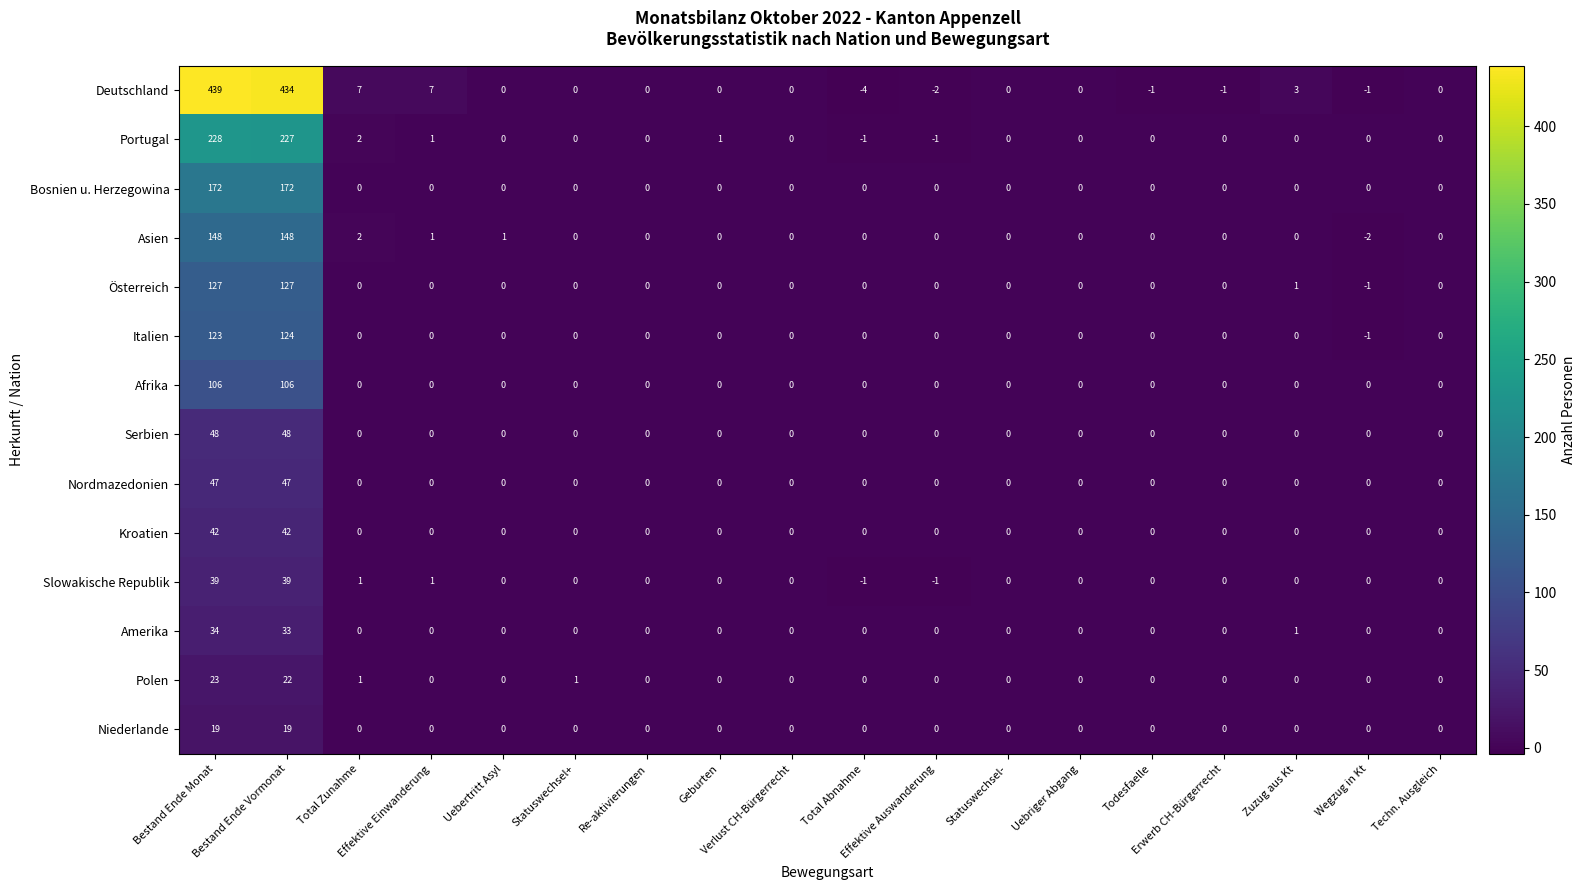

What is the difference between the maximum and minimum values in the Slowakische Republik series?

40